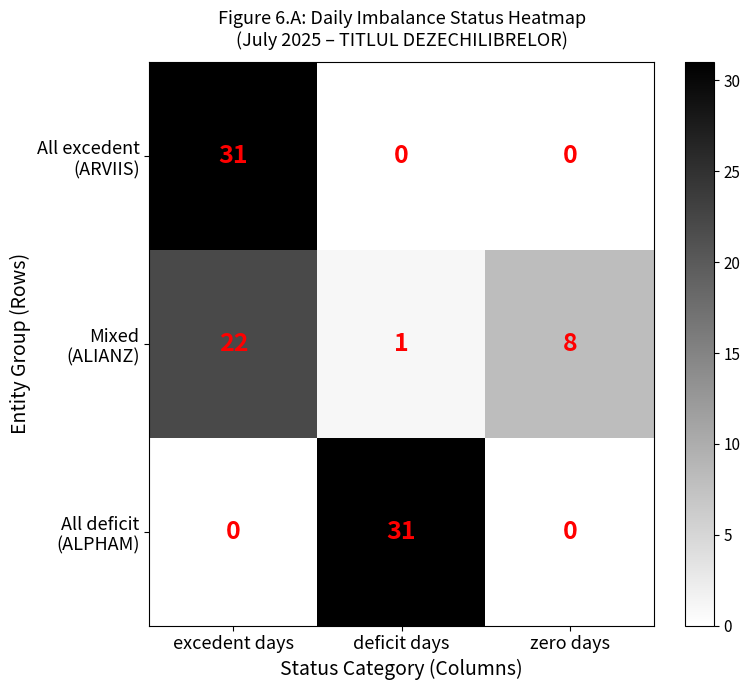

What is the greatest value displayed?

31